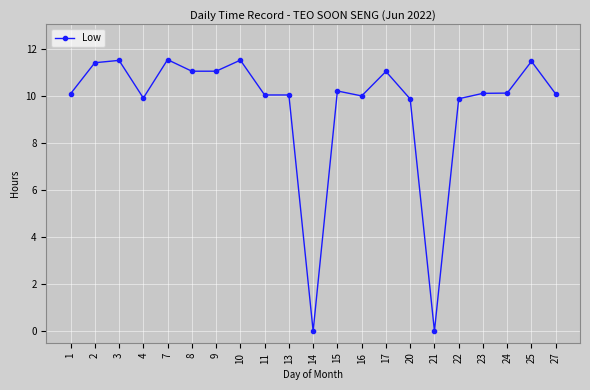

True or false: there are more than 0 points higher than both neighbors.

True